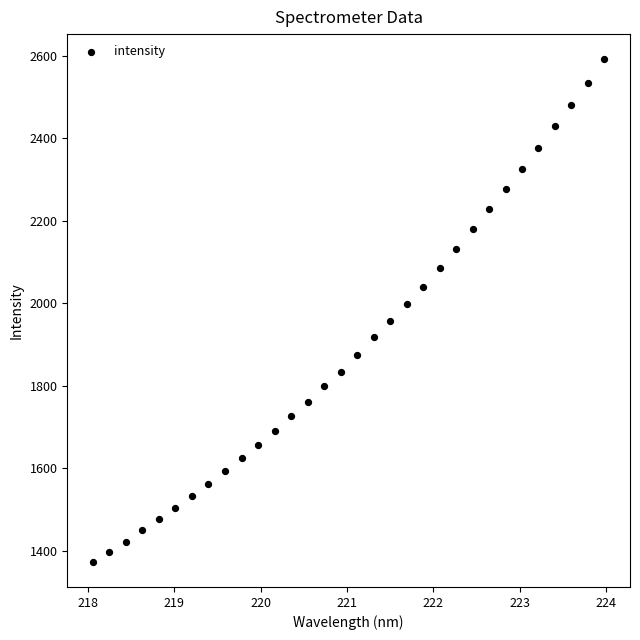

What is the range of Y values (max minus min)?

1218.9